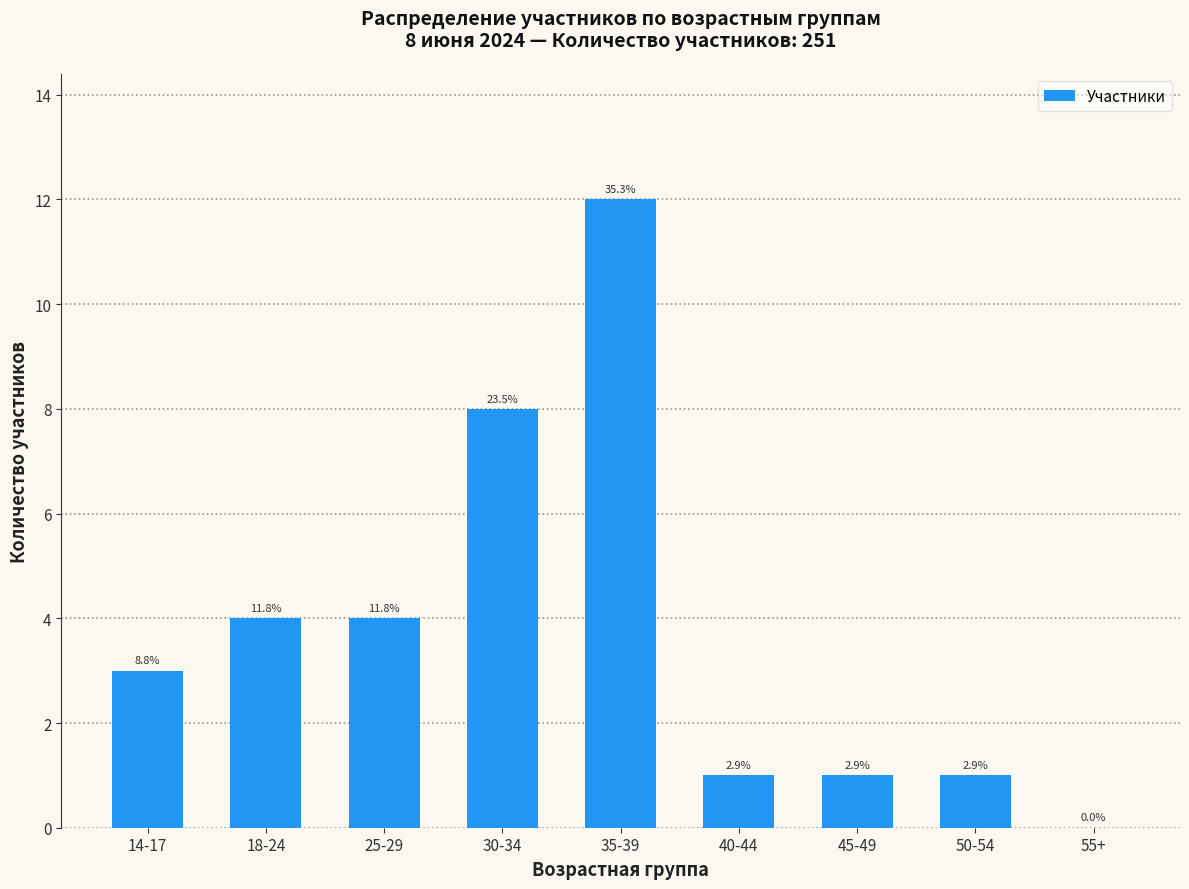

Rank the categories by value from highest to lowest.

35-39, 30-34, 18-24, 25-29, 14-17, 40-44, 45-49, 50-54, 55+